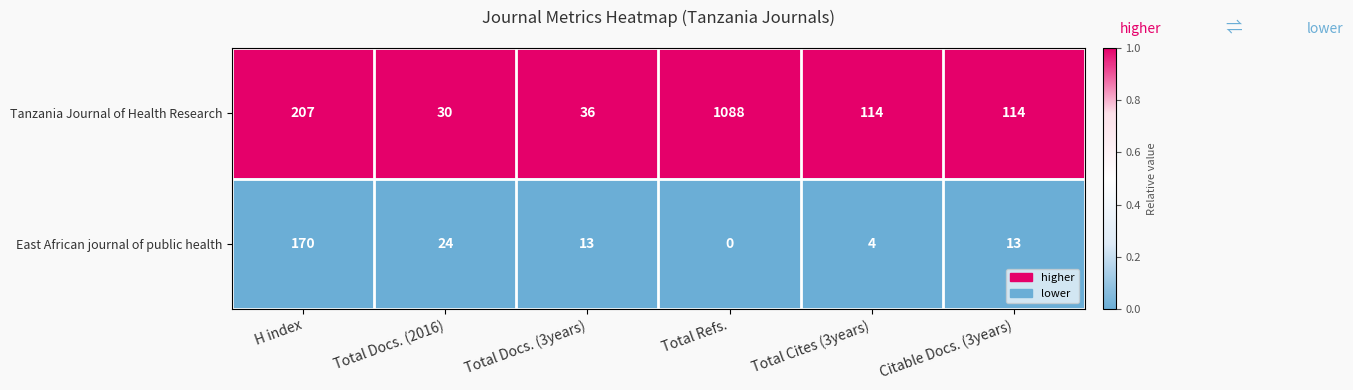

At which category is the sum across all series the highest?

Total Refs.